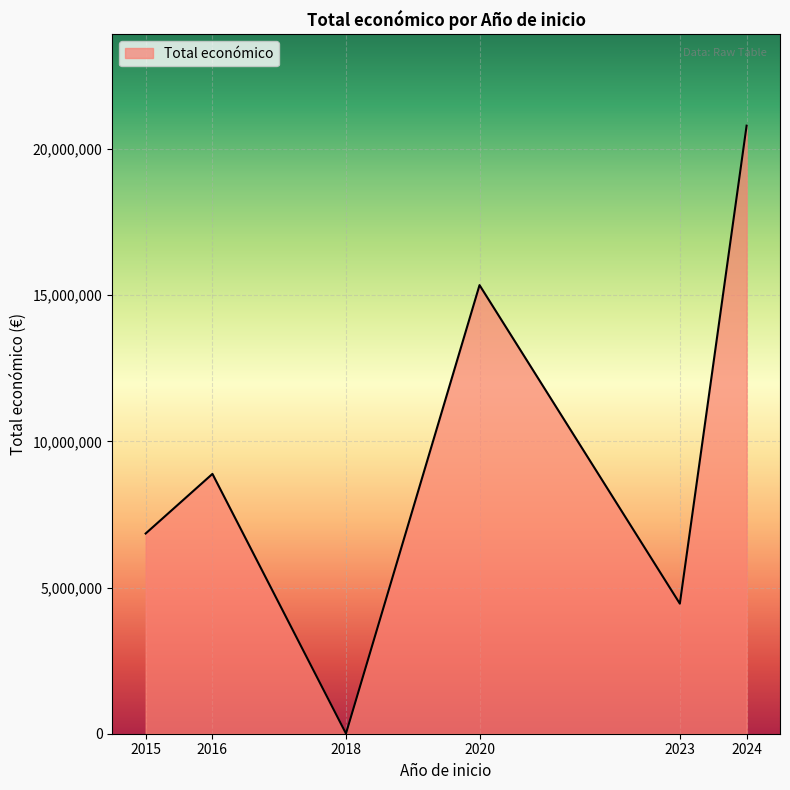

How many lines are shown in the chart?

1